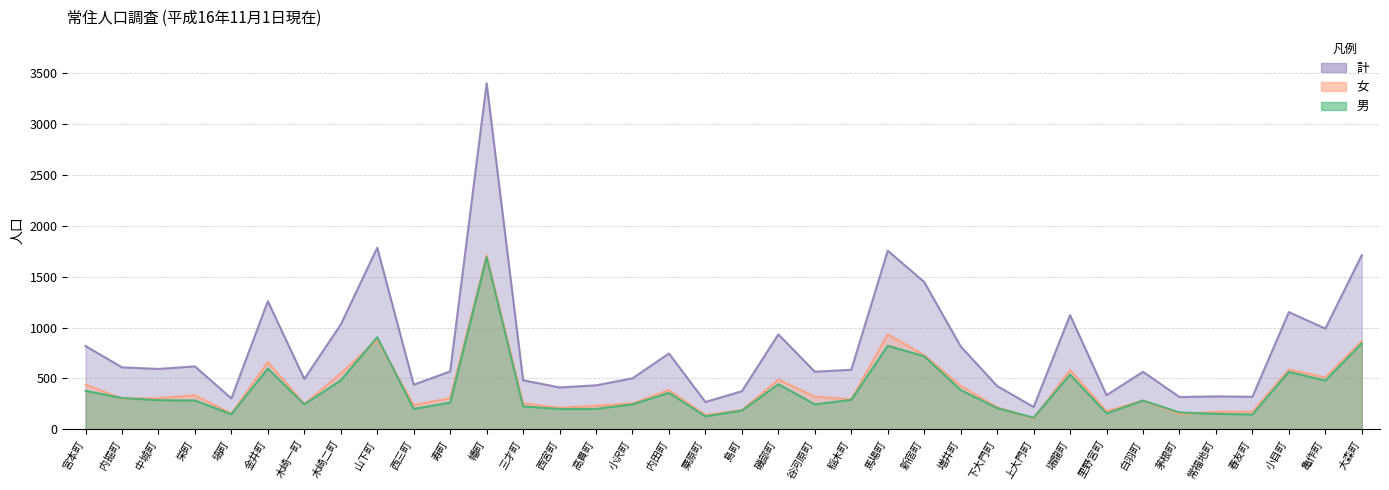

Count the number of data series in this chart.

3